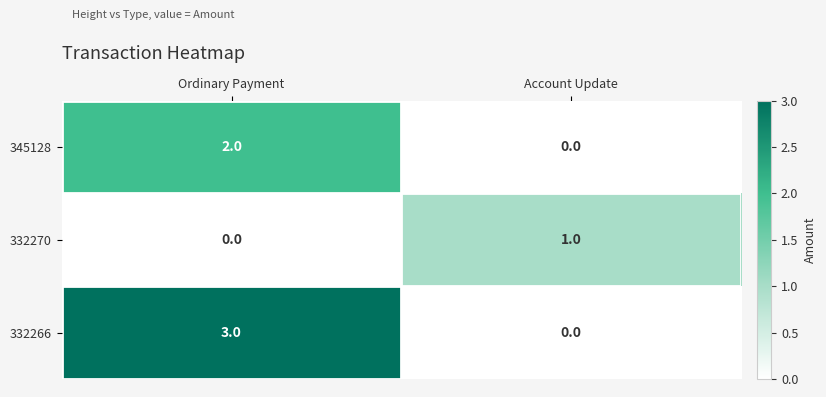

Rank the series by their maximum value, from lowest to highest.

332270, 345128, 332266